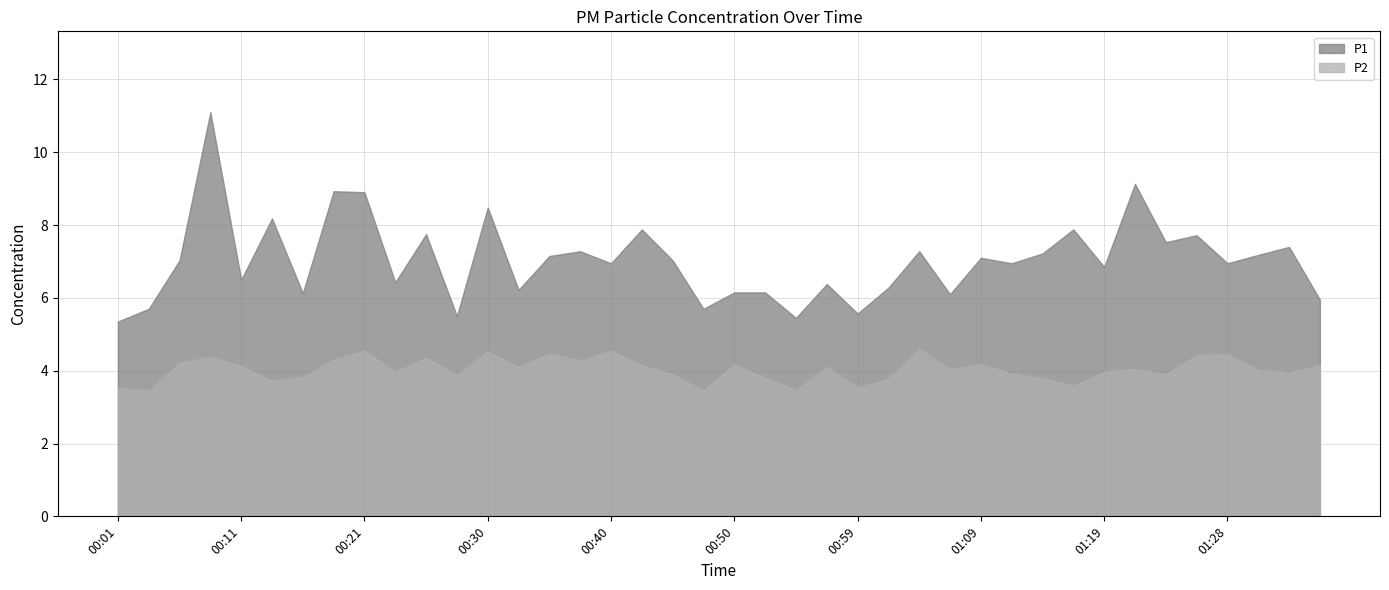

What is the total value across all series at 01:14?

11.0